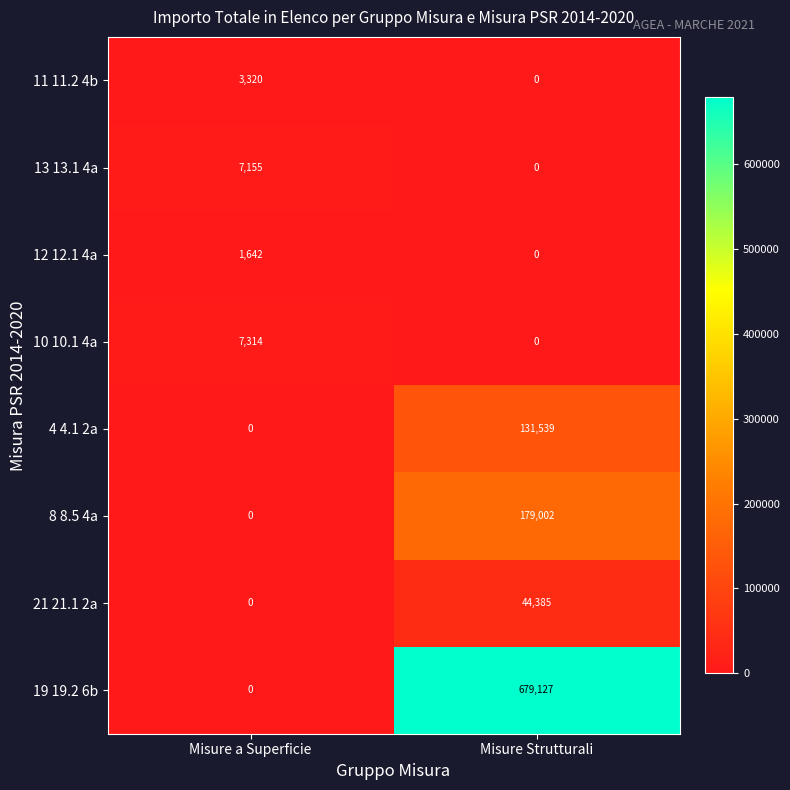

What is the approximate value of 19 19.2 6b at Misure Strutturali?

679127